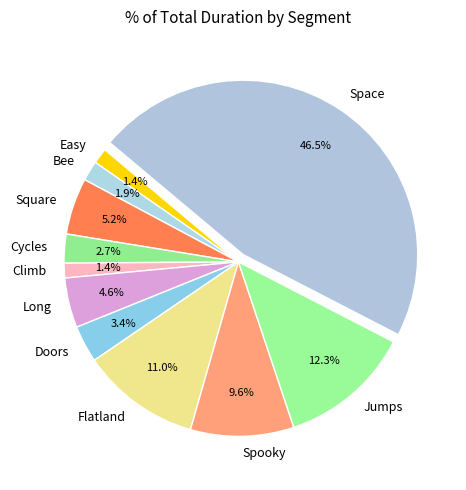

Count the number of slices in the pie.

11